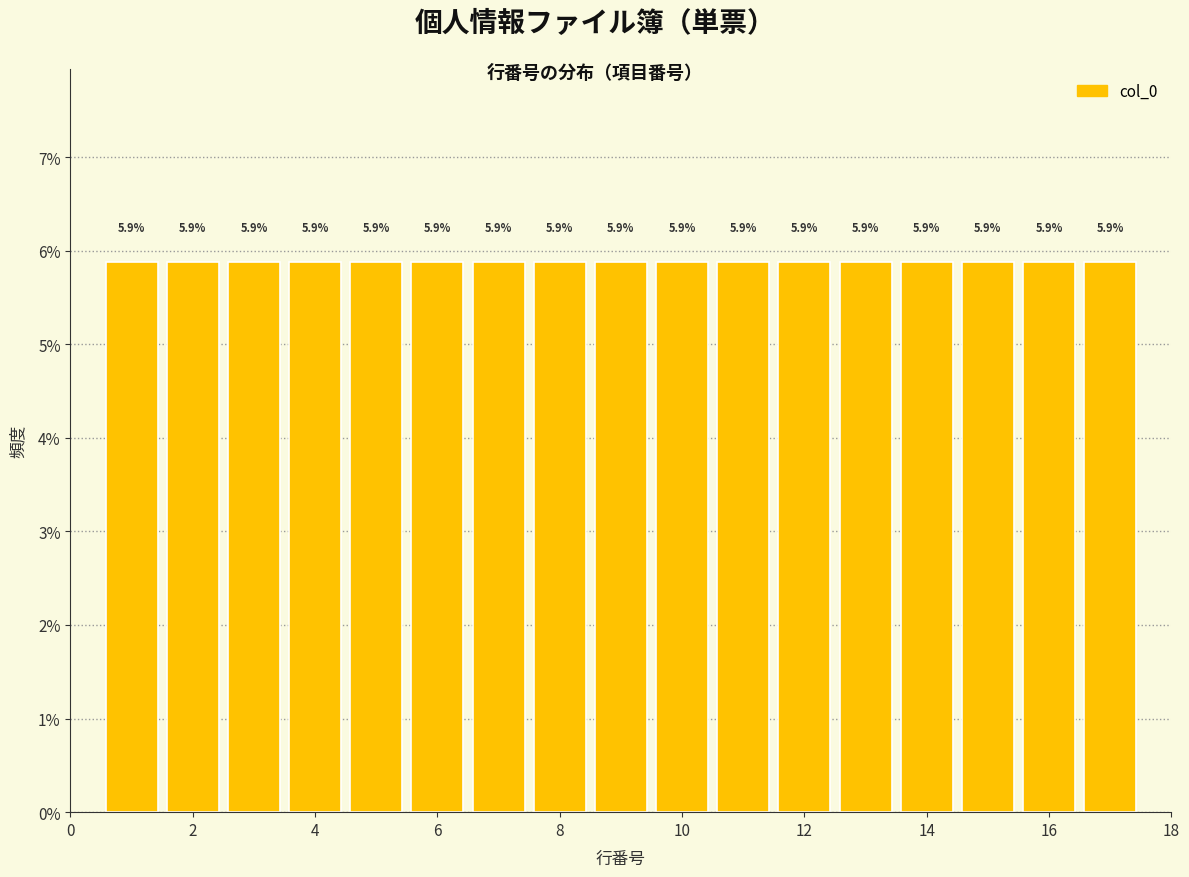

How tall is the bar that spans 9.5 to 10.5 on the x-axis? The bar edges are not printed on the chart, so give them approximately, as read against the axis.

5.9